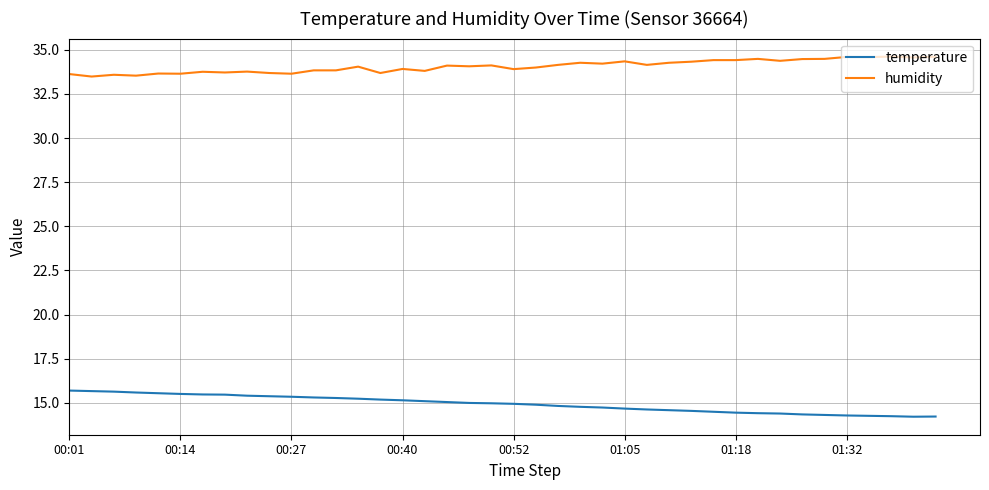

What is the difference between the maximum and minimum values in the humidity series?

1.1